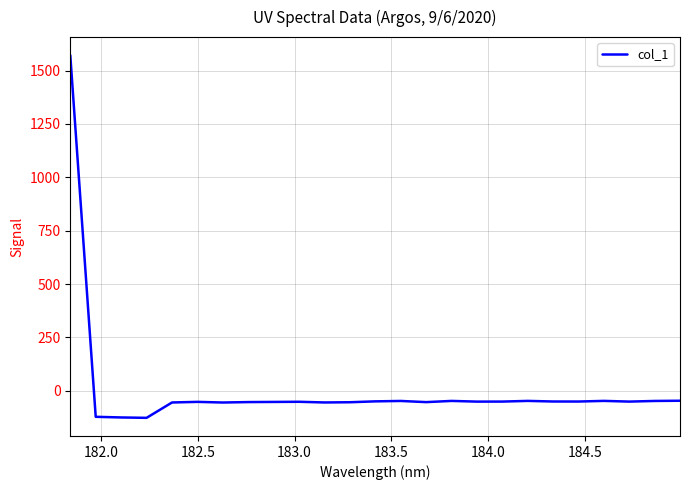

What is the minimum value shown in the chart?

-127.2